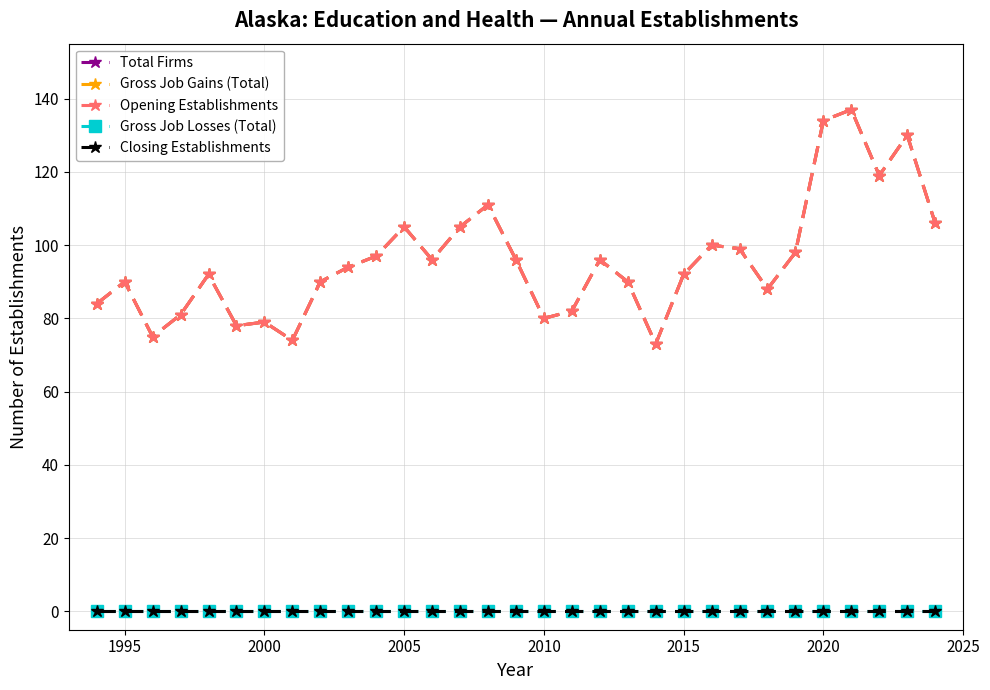

Is this an area chart (filled region under the line)?

No